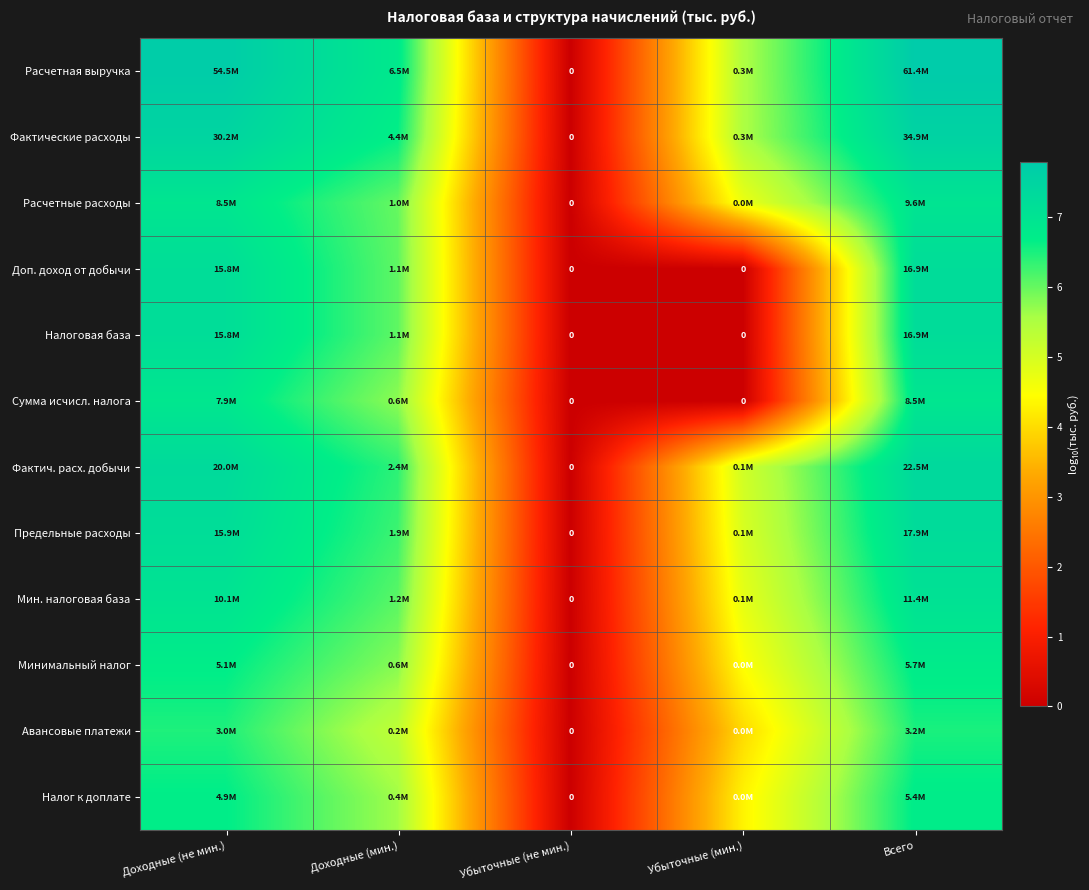

How many data points in Предельные расходы are above 6?

3